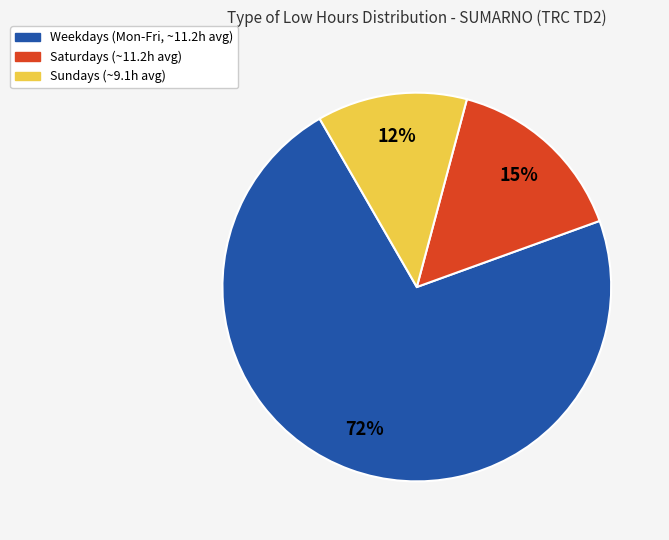

Is there any slice that represents more than half of the pie?

Yes